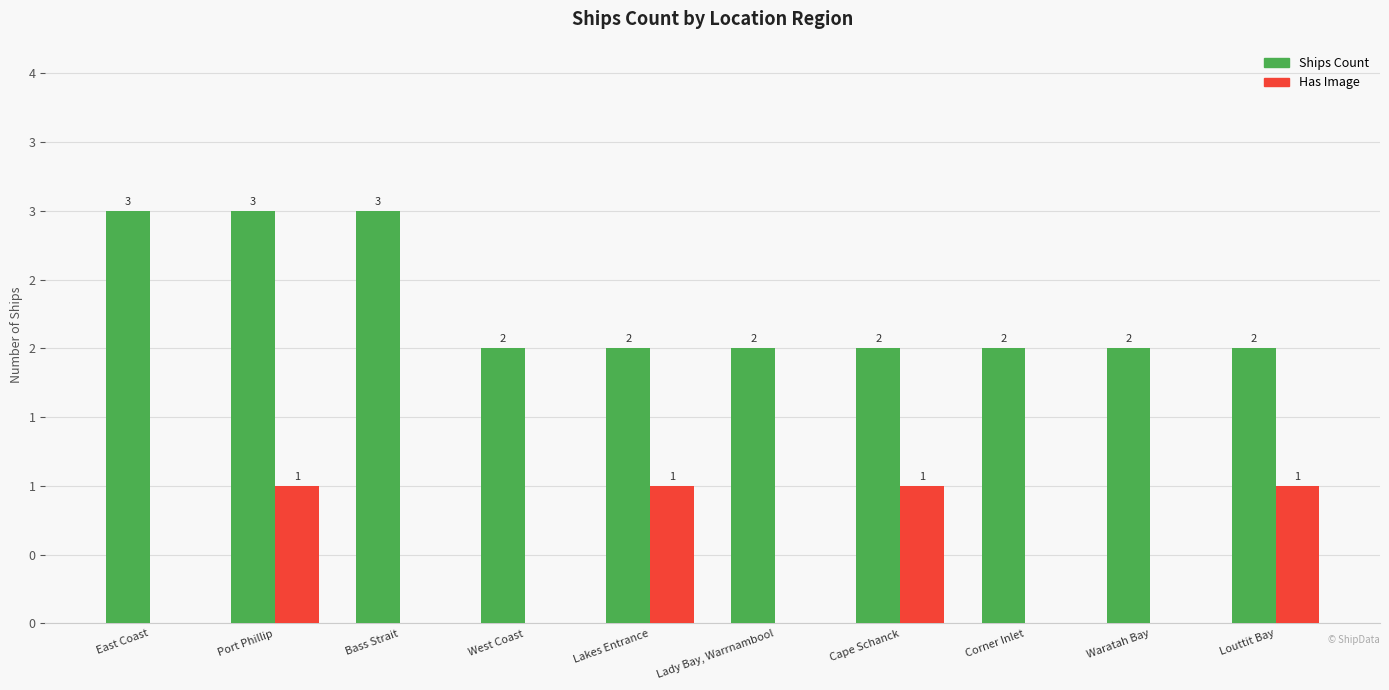

What are all the series names shown in the legend?

Ships Count, Has Image